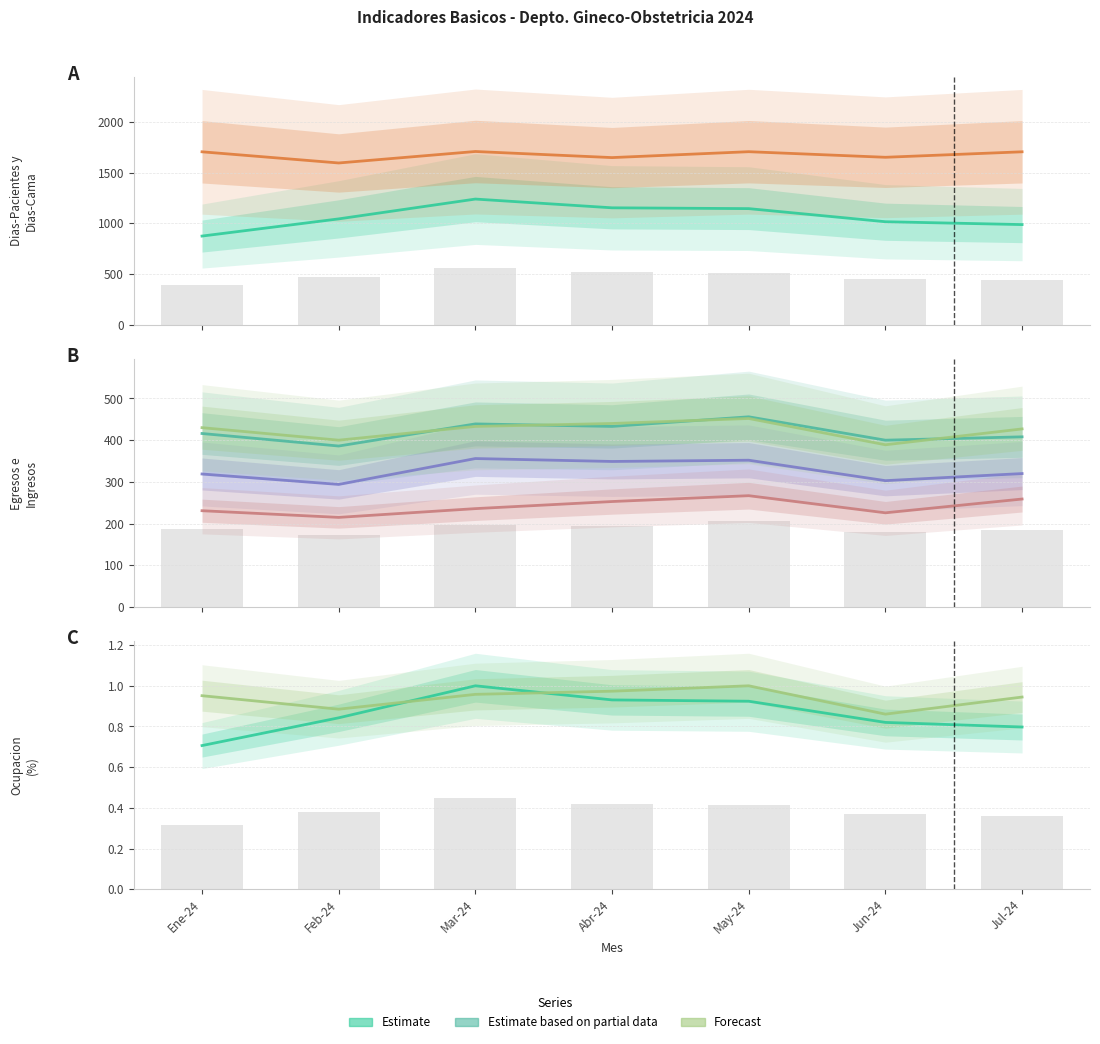

What is the label of the 4th bar from the left?

Abr-24